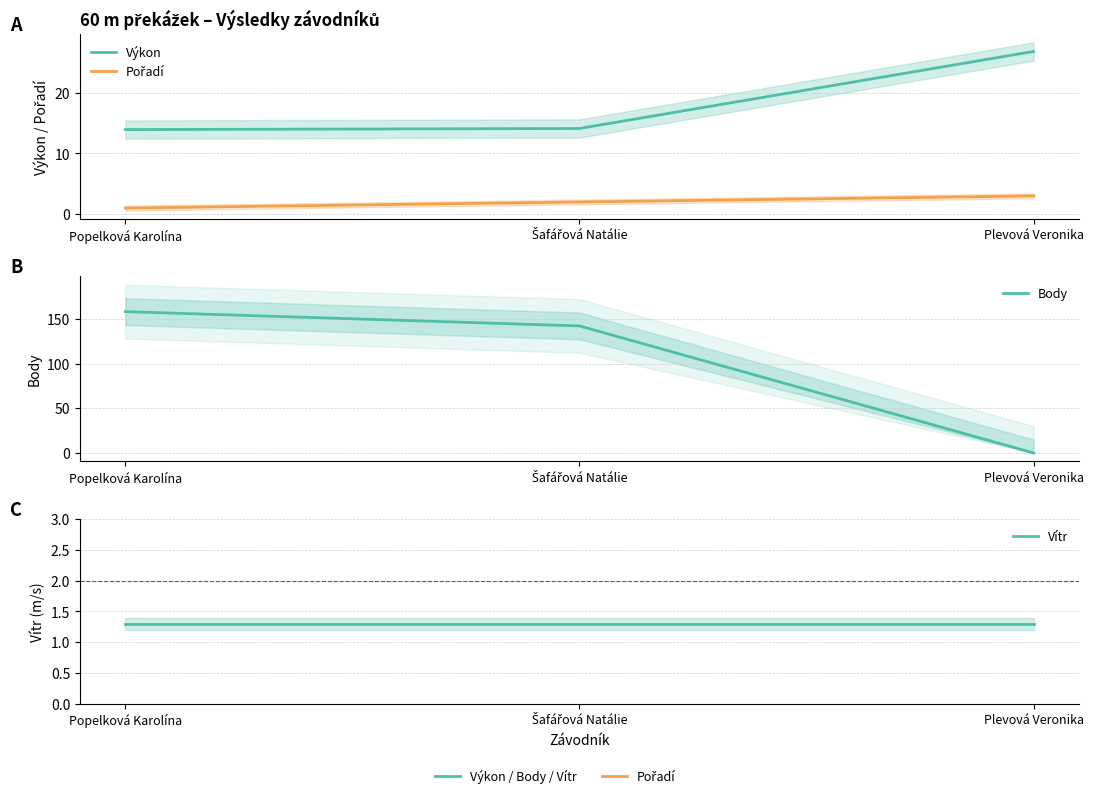

How many data points in Body are less than 142?

1